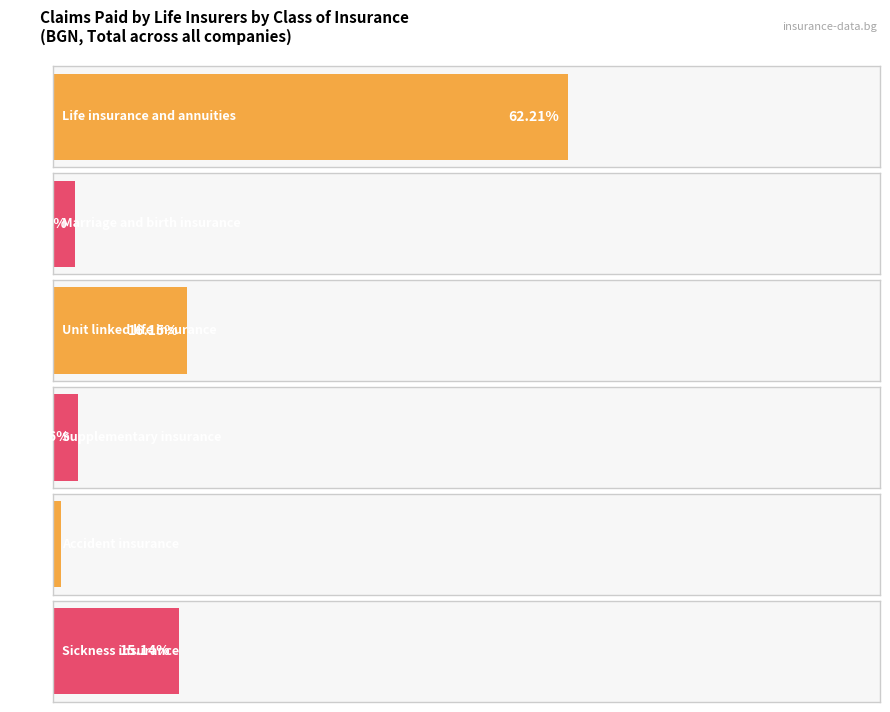

How many data points are less than 35697281?

3